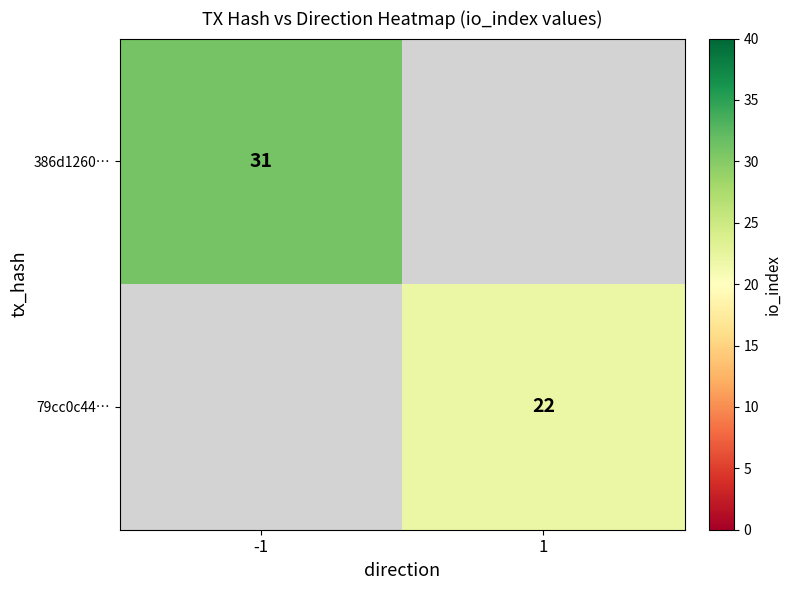

Is it true that 386d1260… equals 31 at -1?

True